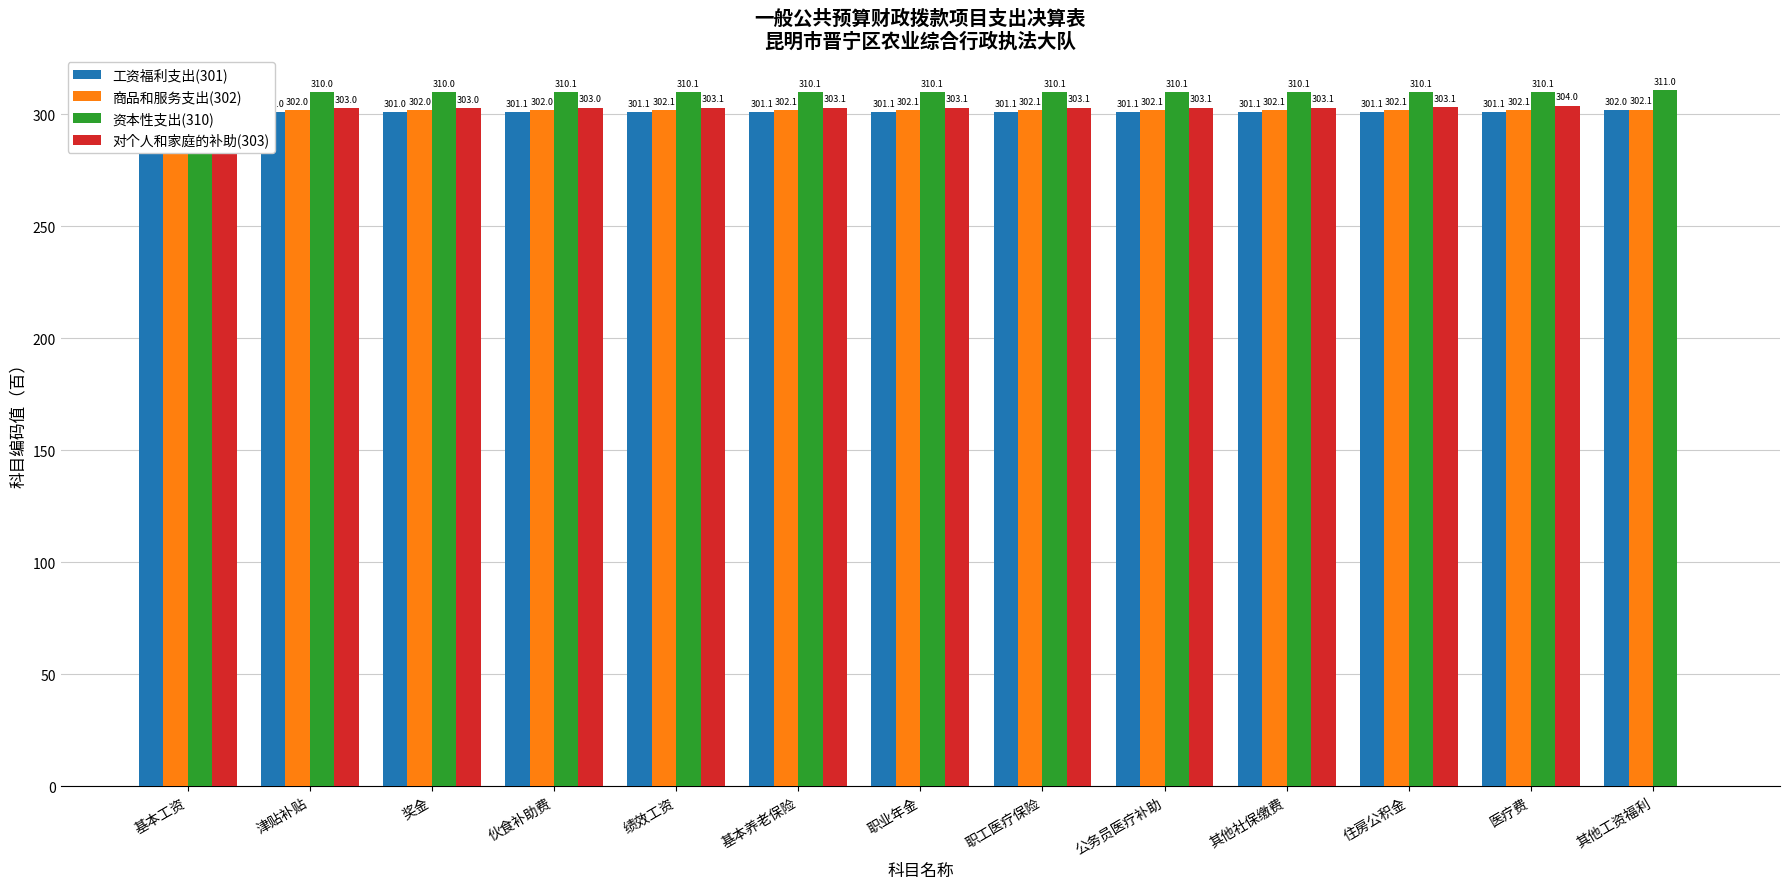

Between 津贴补贴 and 其他工资福利, which series saw the biggest shift?

对个人和家庭的补助(303)